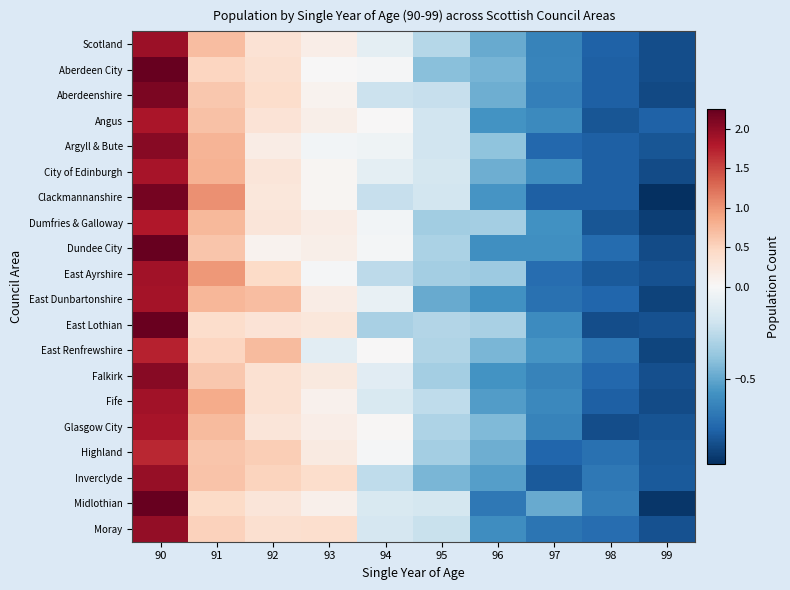

Which series has the largest range (max minus min)?

Midlothian